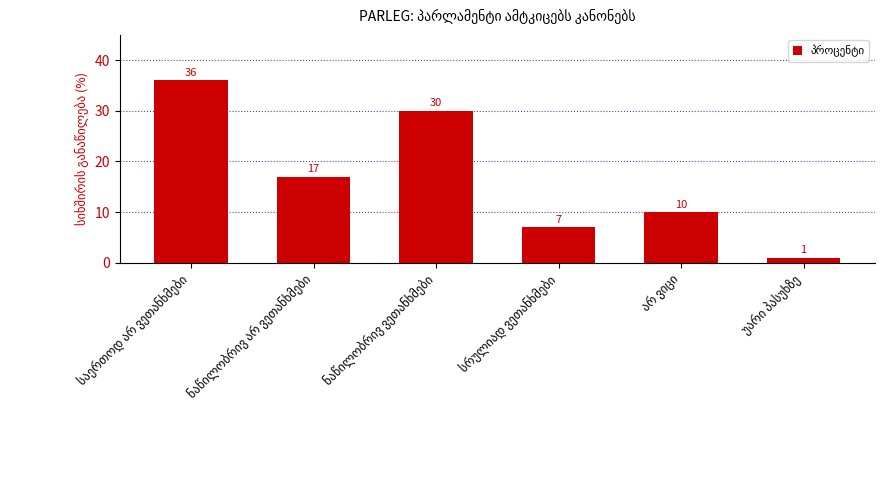

What is the difference between the maximum and second lowest values?

29